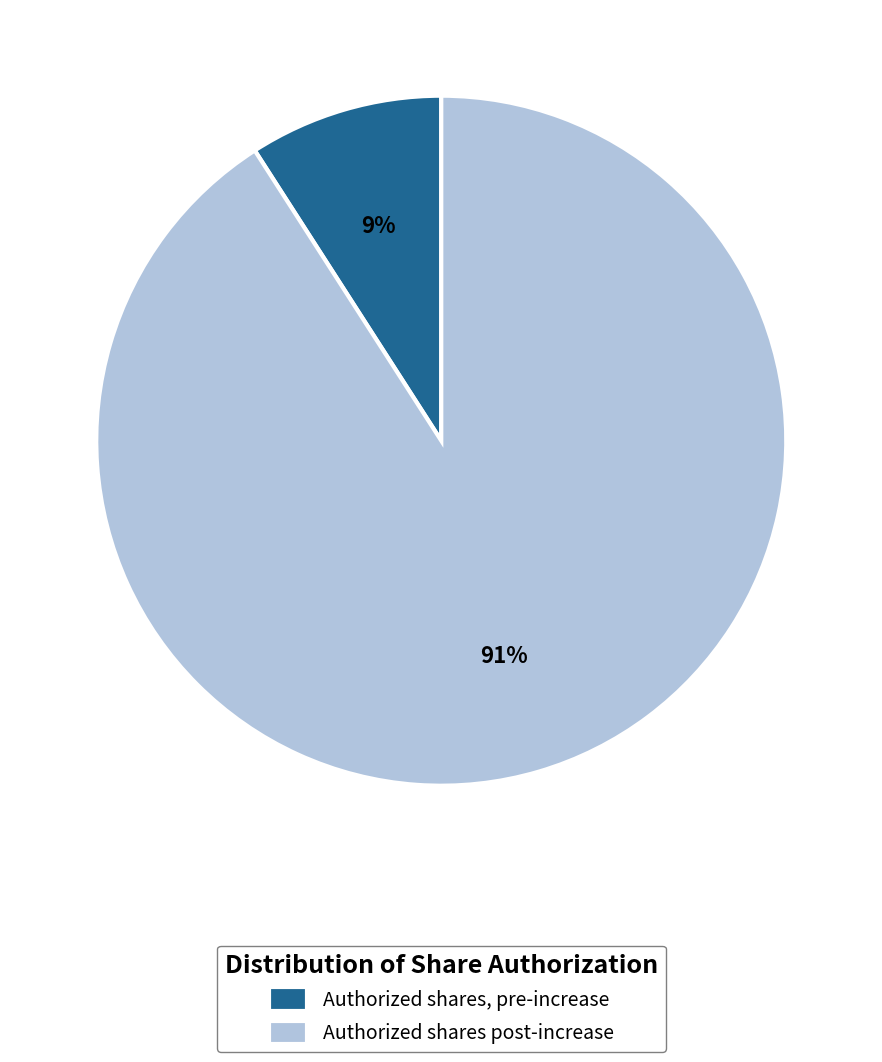

Which category has the biggest portion of the pie?

Authorized shares post-increase